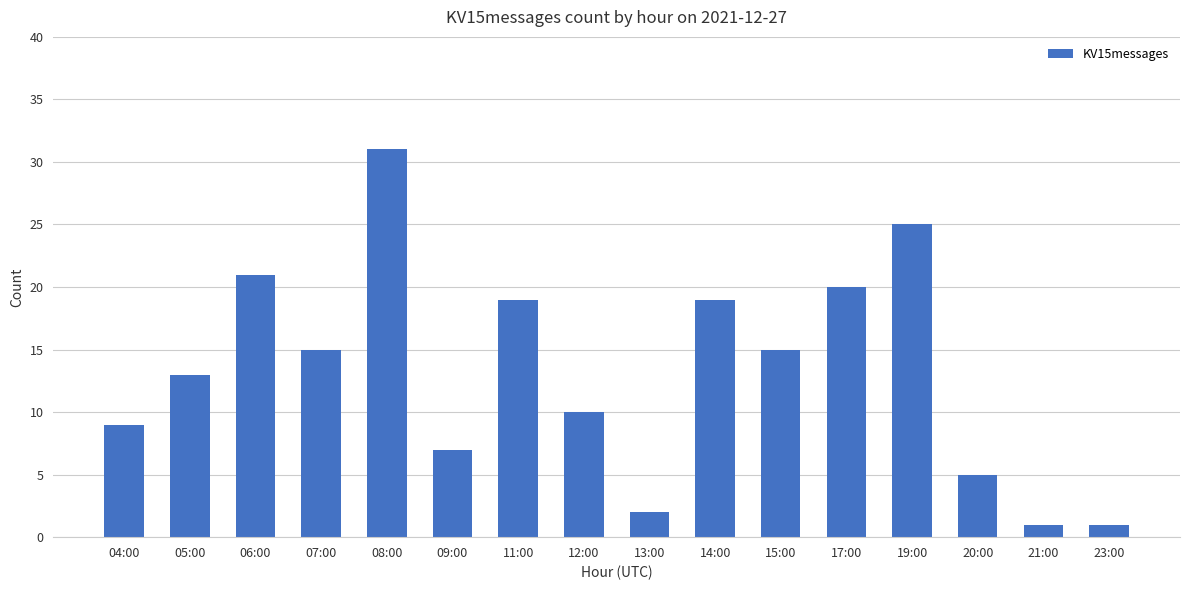

What is the approximate value at 13:00?

2